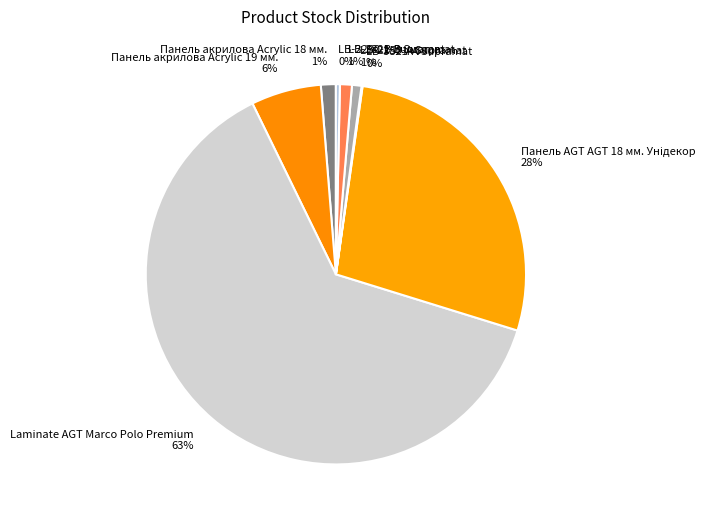

Do Панель акрилова Acrylic 18 мм. and LB-3821-В Supramat together represent more than half of the pie?

No